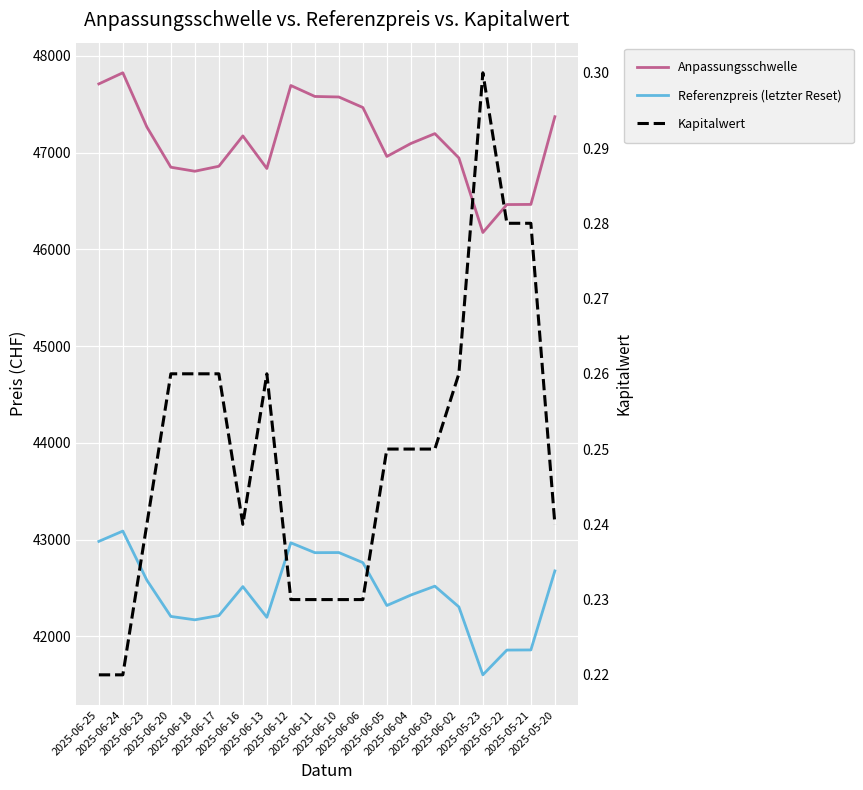

What is the difference between the maximum and second lowest values in the Anpassungsschwelle series?

1362.1